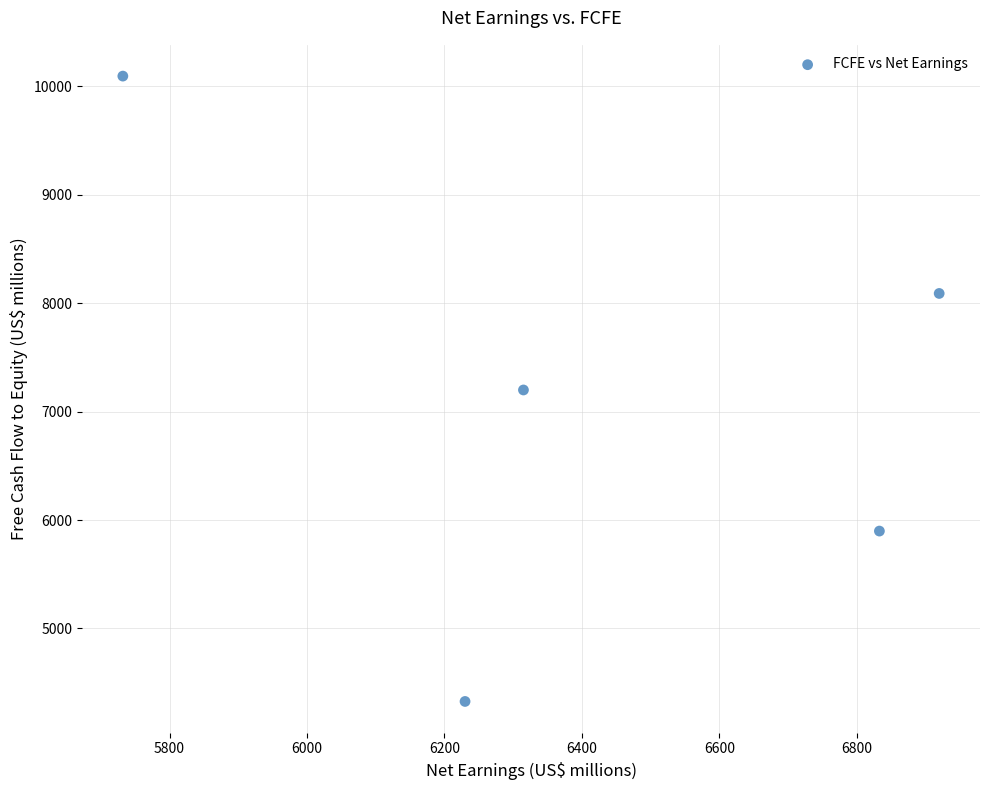

What is the range of X values (max minus min)?

1188